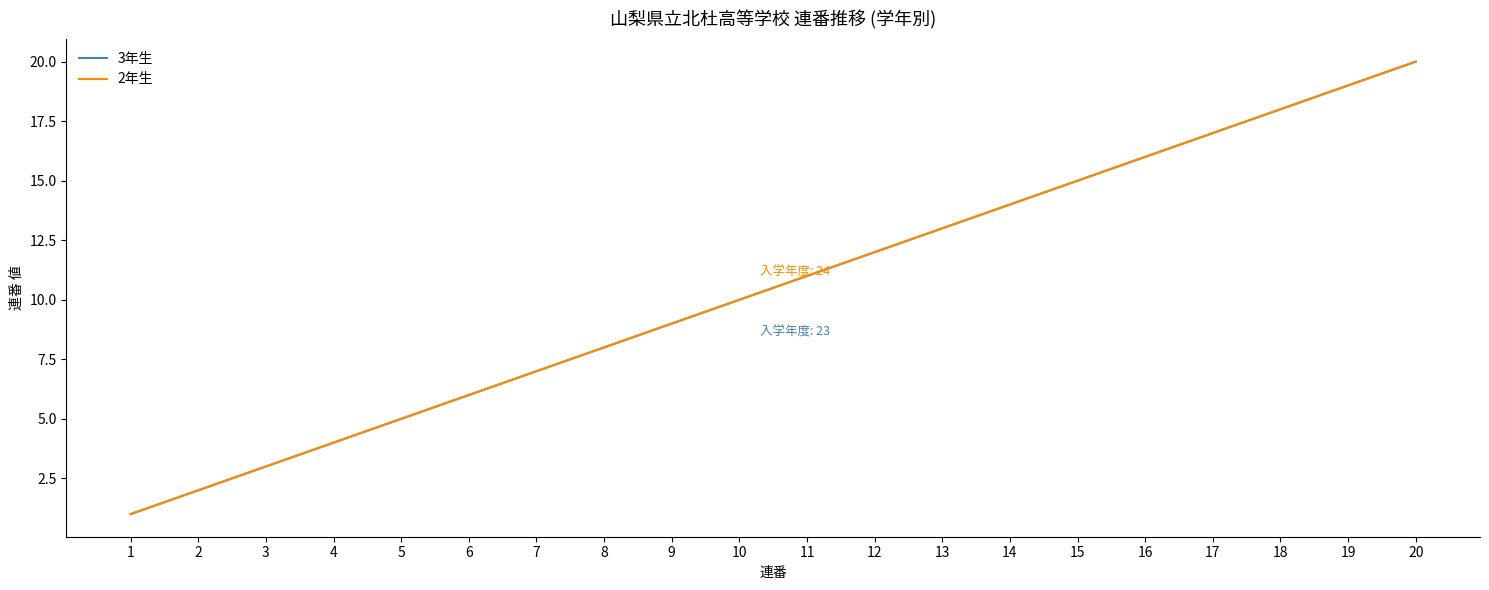

Reading right to left, extract all data points from this chart.

3年生: 20=20	19=19	18=18	17=17	16=16	15=15	14=14	13=13	12=12	11=11	10=10	9=9	8=8	7=7	6=6	5=5	4=4	3=3	2=2	1=1
2年生: 20=20	19=19	18=18	17=17	16=16	15=15	14=14	13=13	12=12	11=11	10=10	9=9	8=8	7=7	6=6	5=5	4=4	3=3	2=2	1=1